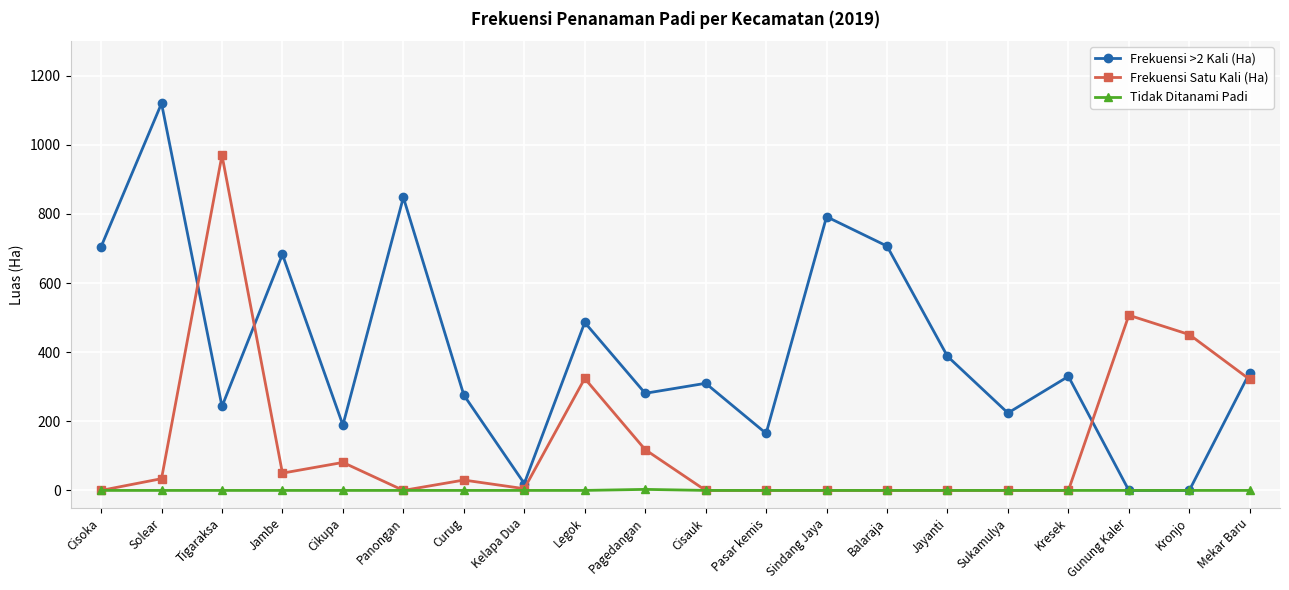

What is the total value across all series at Pasar kemis?

165